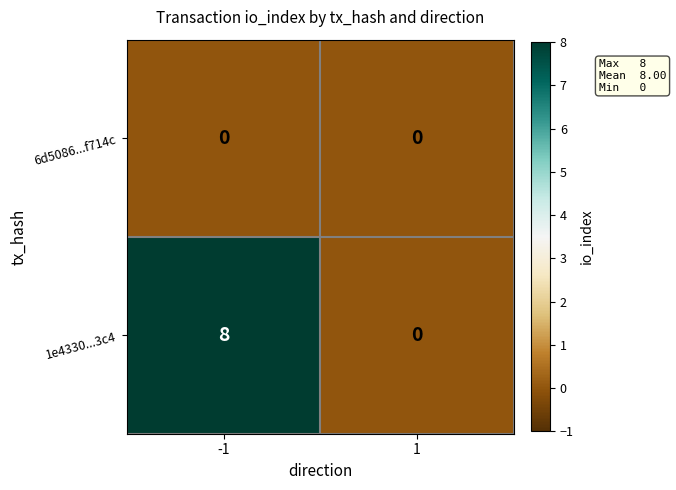

What is the average value of the 1e4330...3c4 series?

4